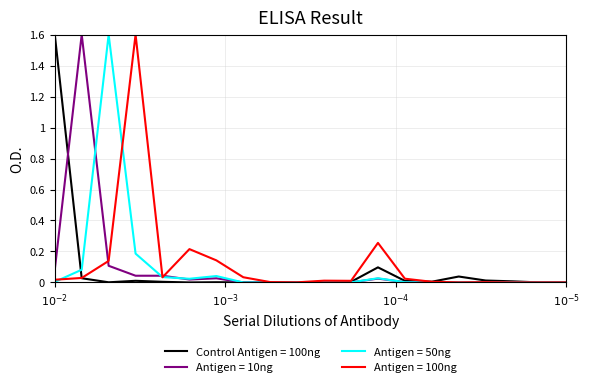

What is the highest value of the Antigen = 10ng series?

1.6